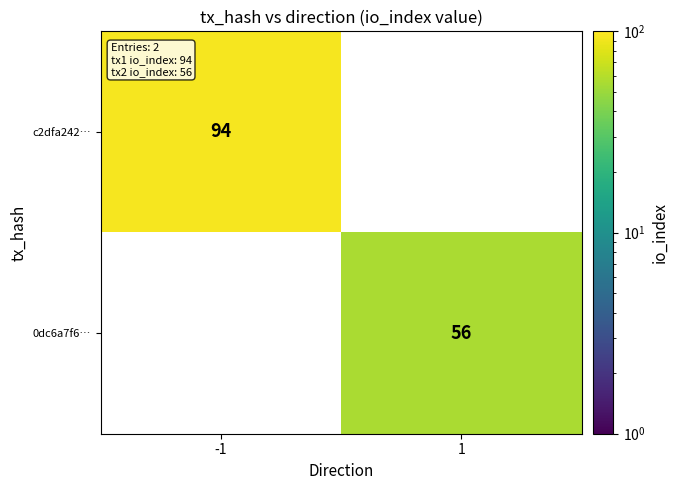

How many distinct data groups are displayed?

2